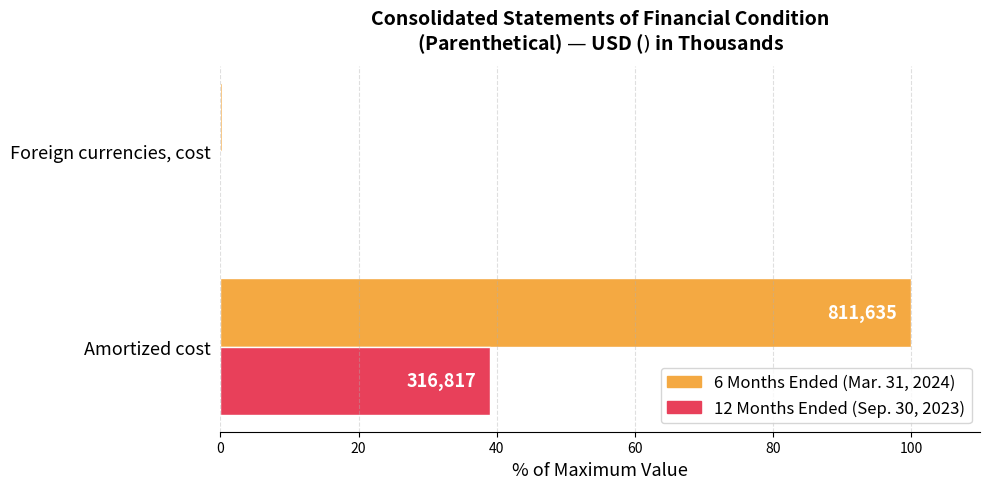

Does the chart contain stacked bars?

No